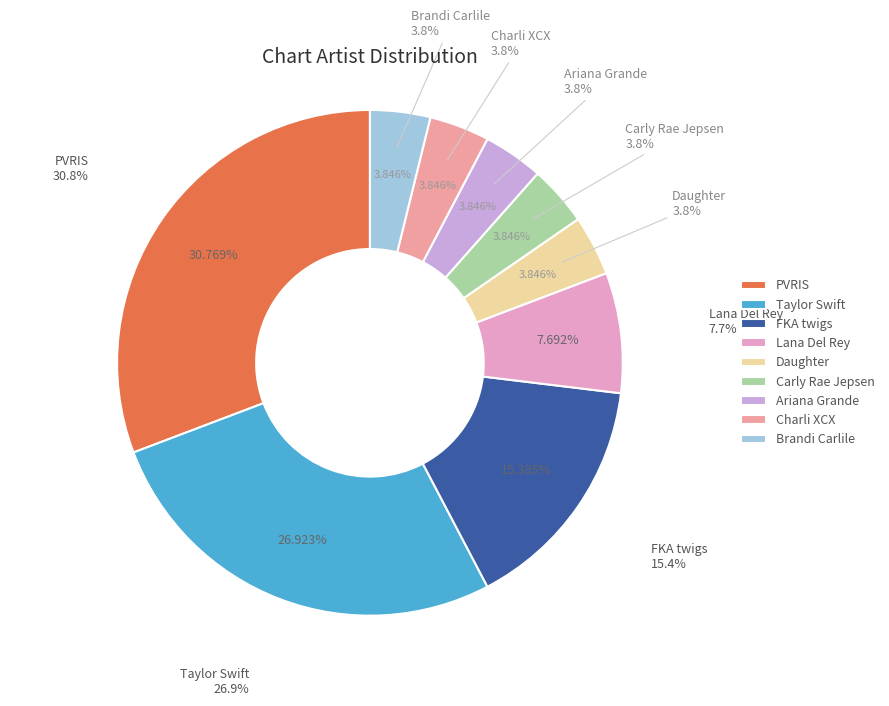

True or false: Brandi Carlile accounts for 1% of the total.

False